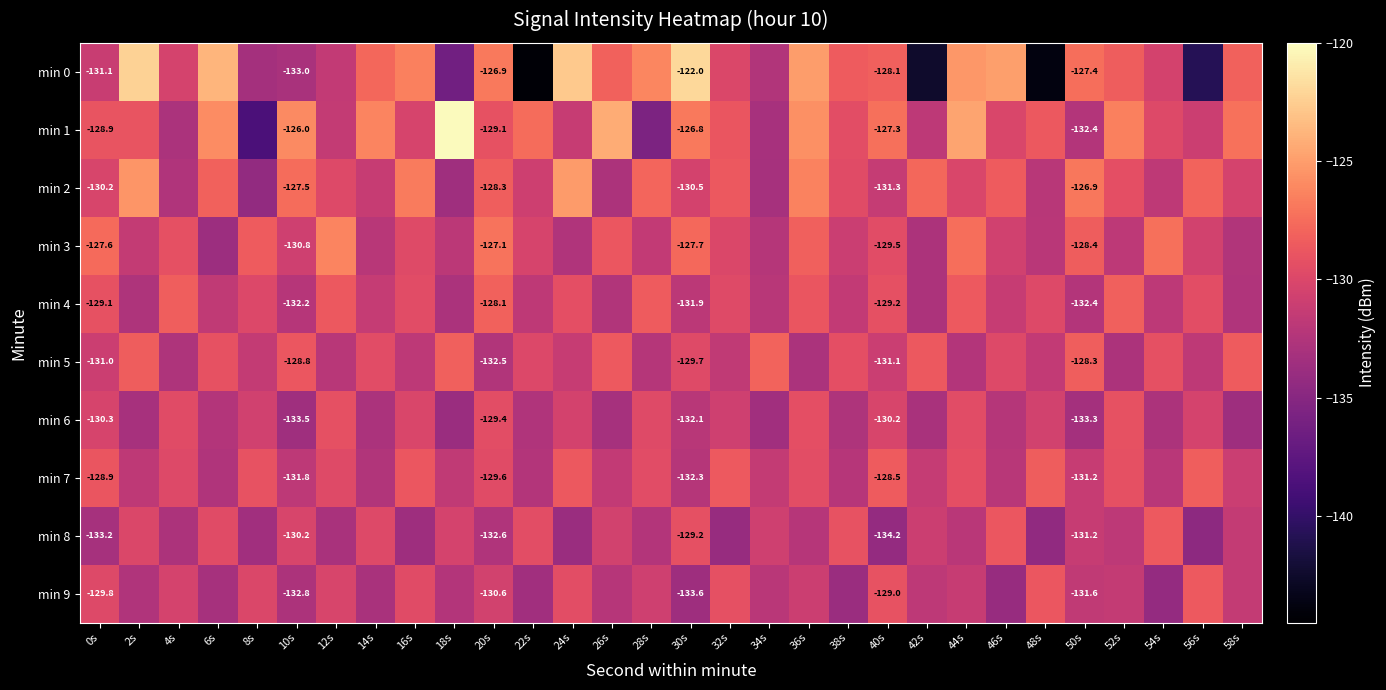

Count the number of data series in this chart.

10